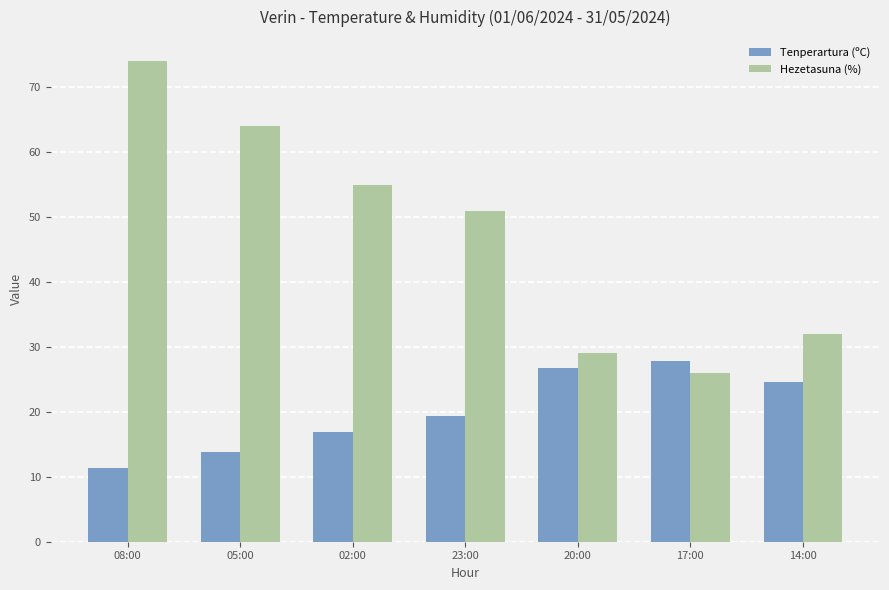

True or false: Hezetasuna (%) has a value of 51.0 at 23:00.

True